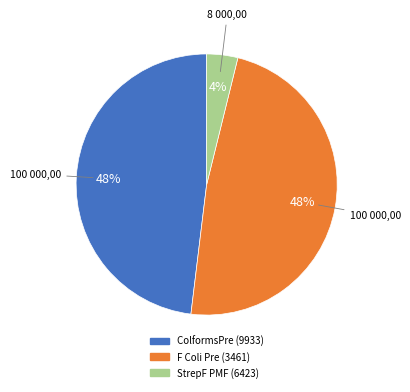

Does F Coli Pre (3461) account for over 50% of the chart?

No